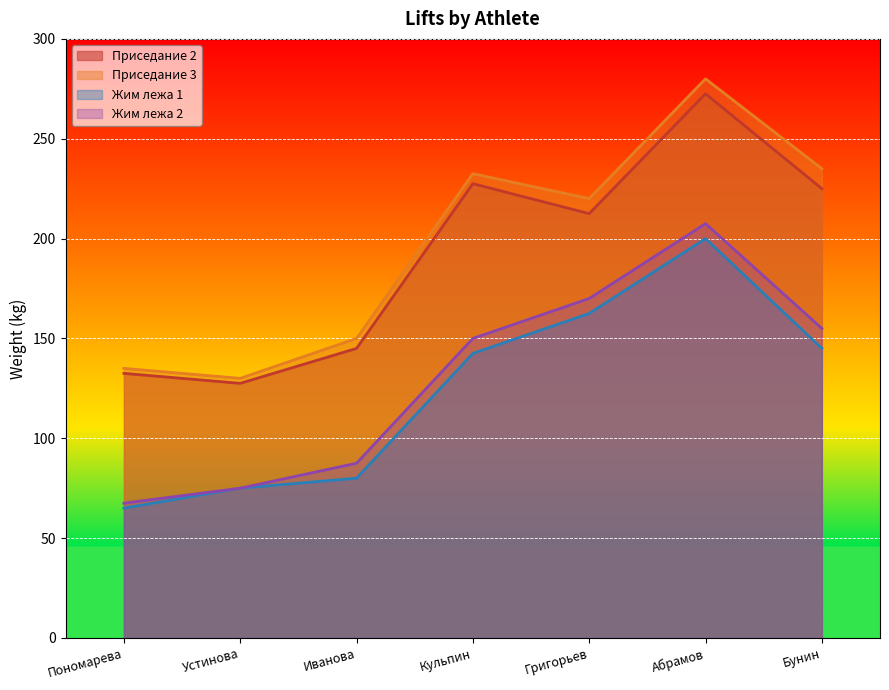

Reading left to right, extract all data points from this chart.

Приседание 2: 132.5	127.5	145.0	227.5	212.5	272.5	225.0
Приседание 3: 135.0	130.0	150.0	232.5	220.0	280.0	235.0
Жим лежа 1: 65.0	75.0	80.0	142.5	162.5	200.0	145.0
Жим лежа 2: 67.5	75.0	87.5	150.0	170.0	207.5	155.0